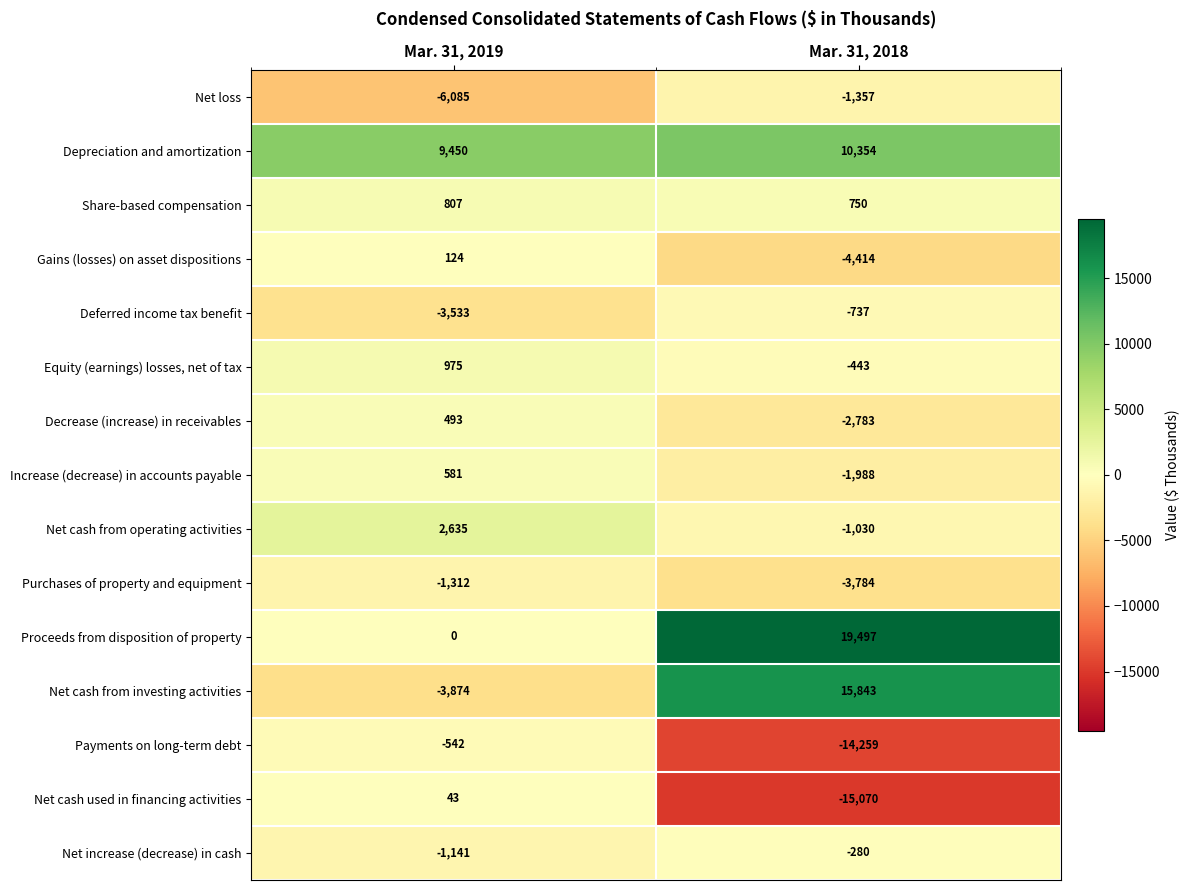

What is the sum of the Net increase (decrease) in cash values at Mar. 31, 2019 and Mar. 31, 2018?

-1421